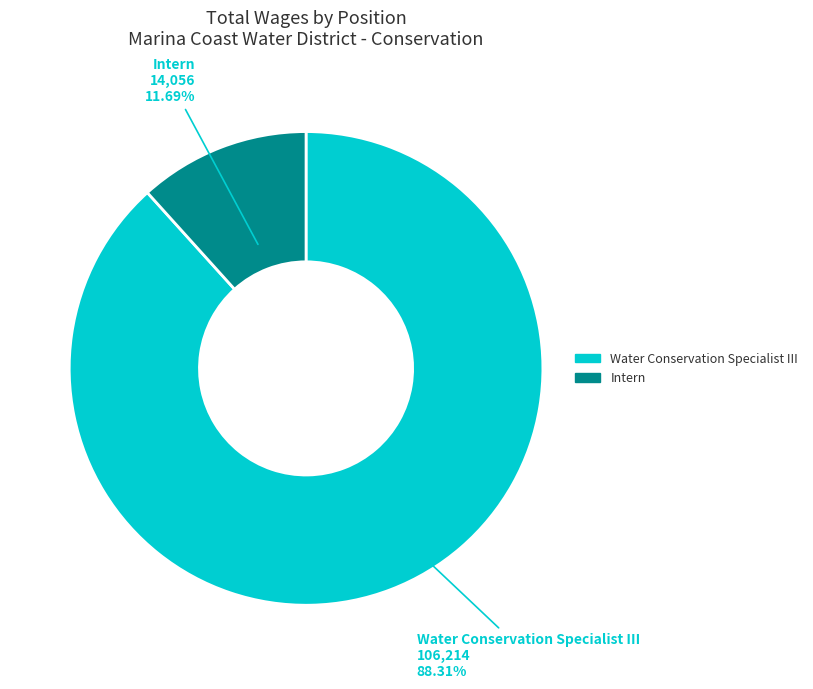

Count the number of slices in the pie.

2